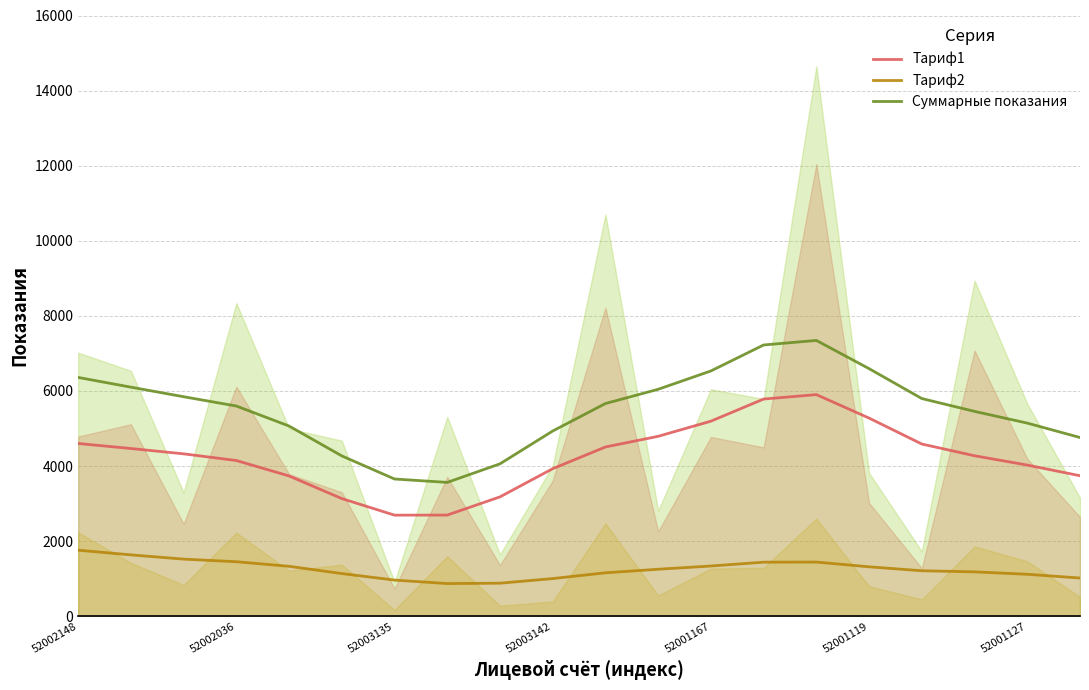

List the series in order of their peak value, highest first.

Суммарные показания, Тариф1, Тариф2